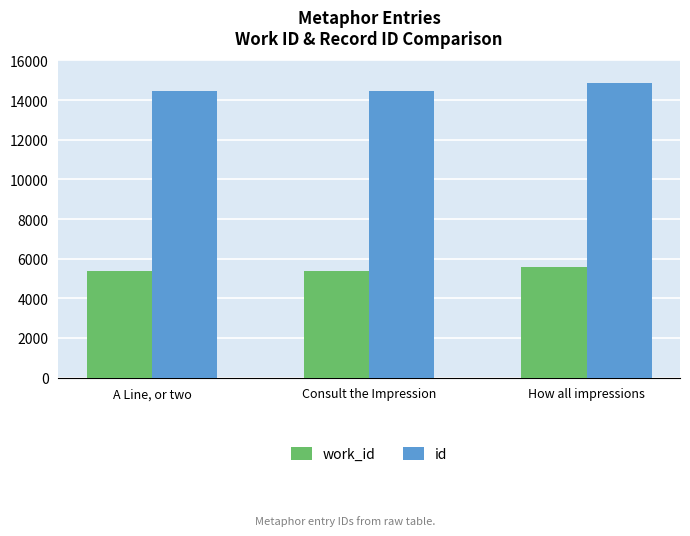

At which category is the sum across all series the highest?

How all impressions